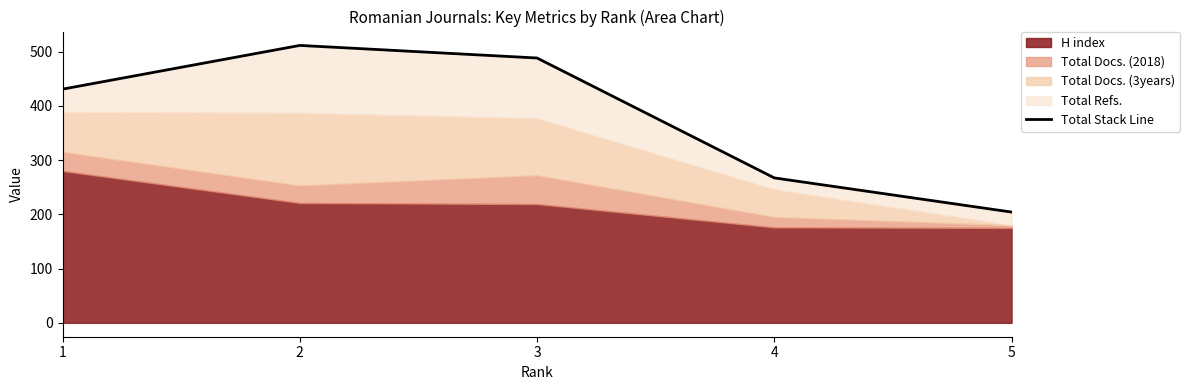

Reading left to right, list all the values displayed in this chart.

430.8	511.4	488.2	267.2	204.2